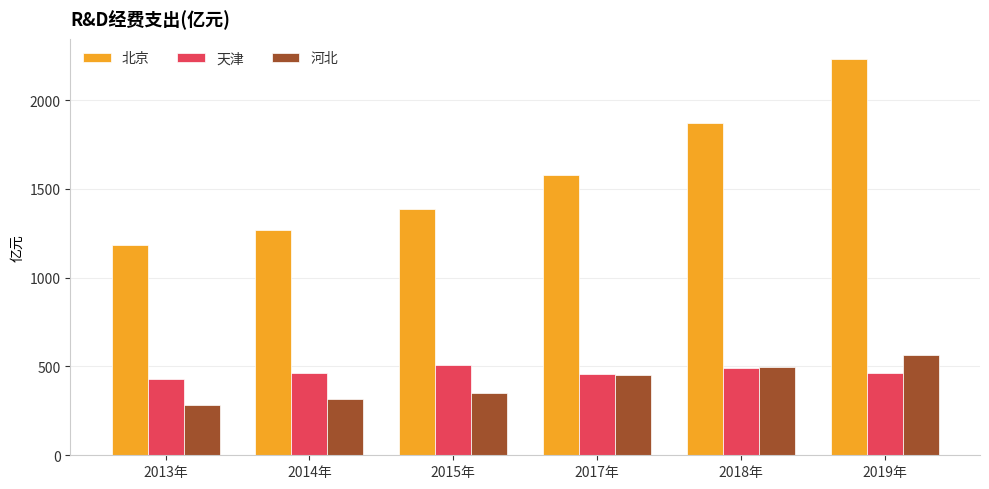

What is the lowest value of the 河北 series?

282.5